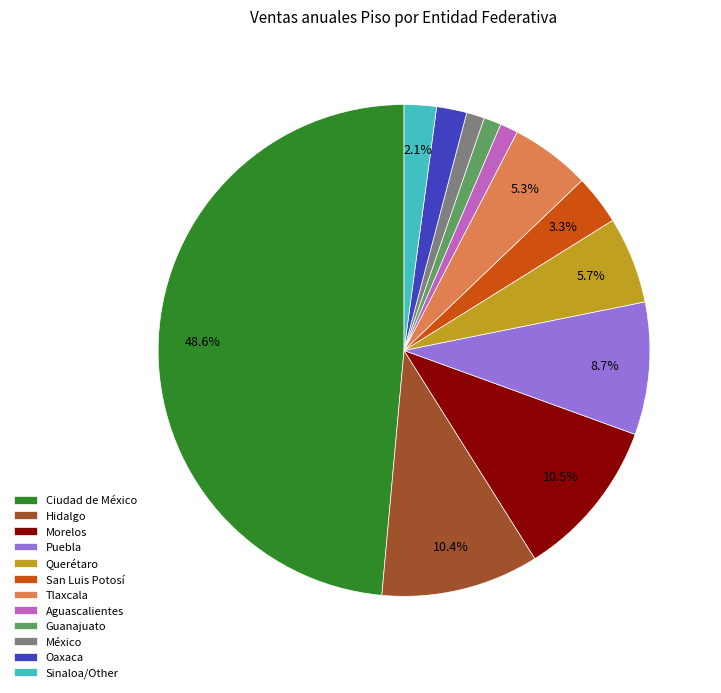

Between Tlaxcala and México, which is larger?

Tlaxcala